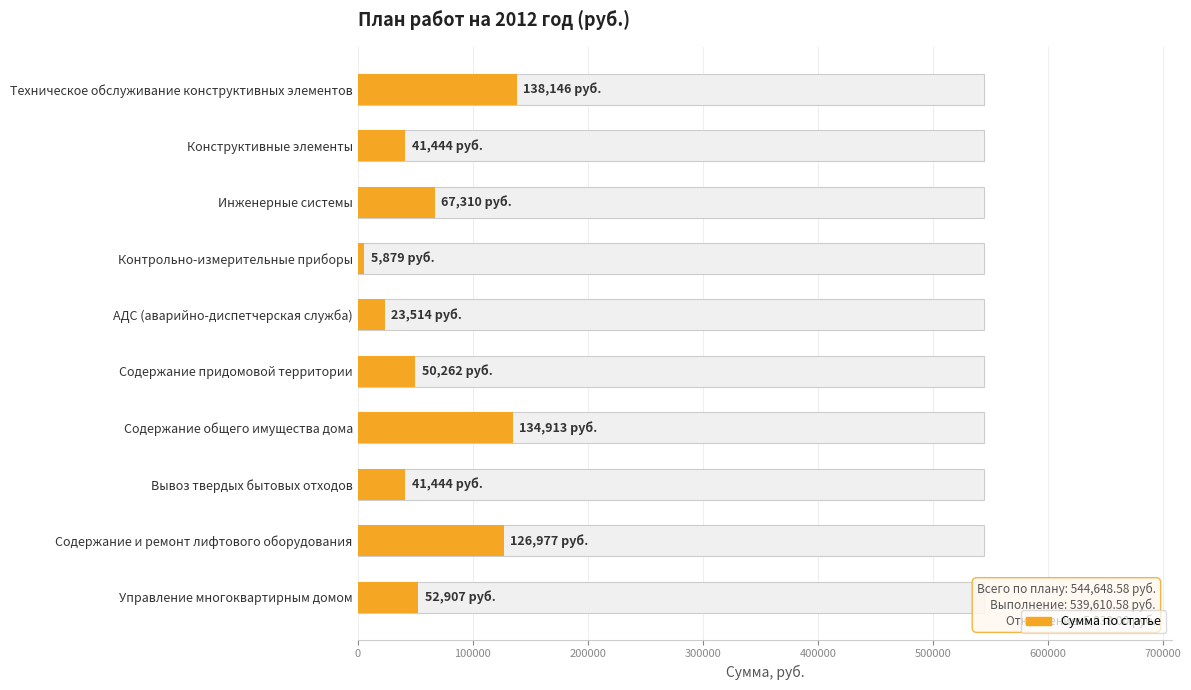

What is the minimum value shown in the chart?

5878.6